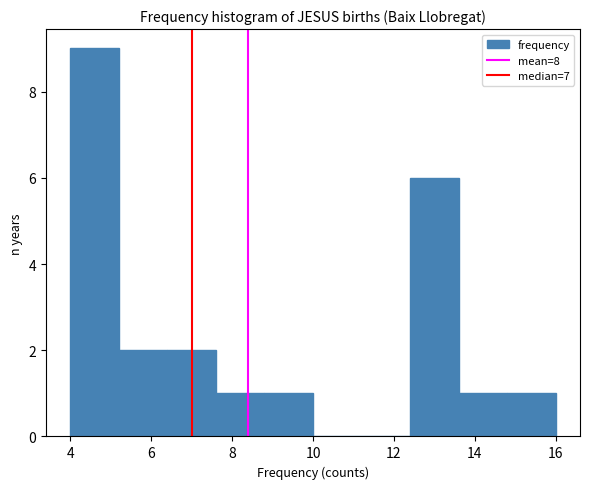

Reading left to right, transcribe this chart: for each bar, give the range it covers on the x-axis and its height. The values are not printed on the chart, so give them approximately, as read against the axis.

4.0 to 5.2: 9
5.2 to 6.4: 2
6.4 to 7.6: 2
7.6 to 8.8: 1
8.8 to 10.0: 1
10.0 to 11.2: 0
11.2 to 12.4: 0
12.4 to 13.6: 6
13.6 to 14.8: 1
14.8 to 16.0: 1